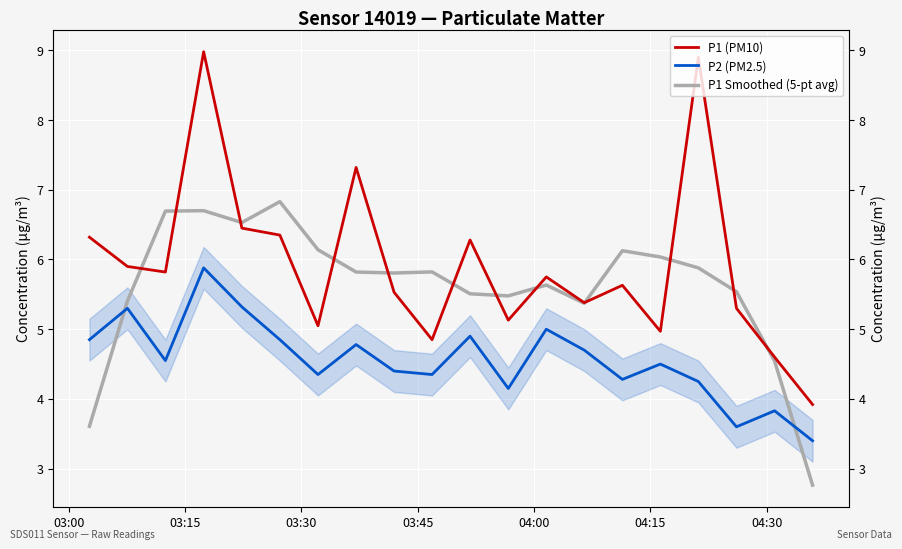

In P2 (PM2.5), how many points are lower than both neighbors (excluding endpoints)?

6